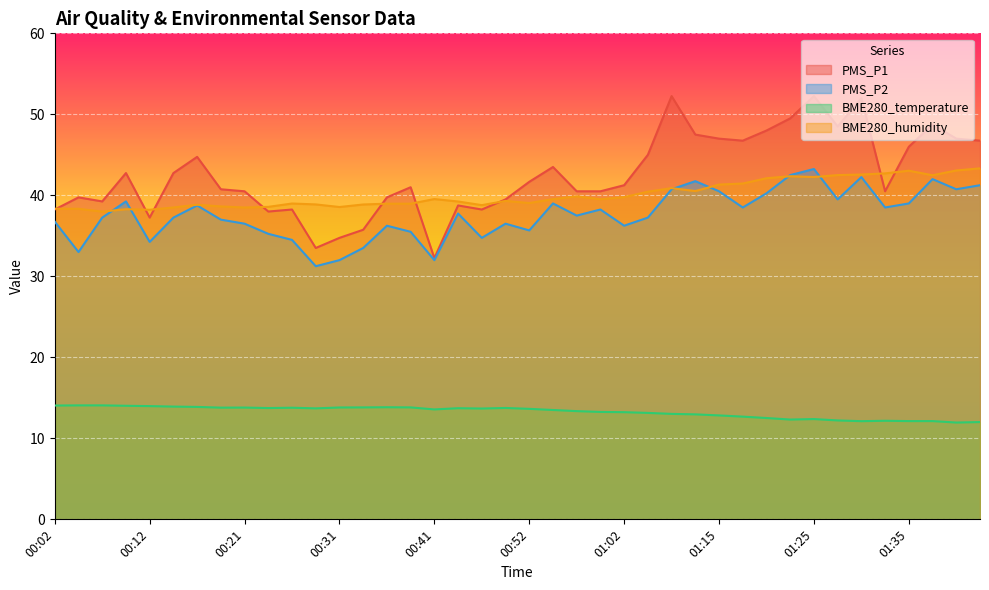

True or false: PMS_P2 and PMS_P1 intersect in this chart.

False